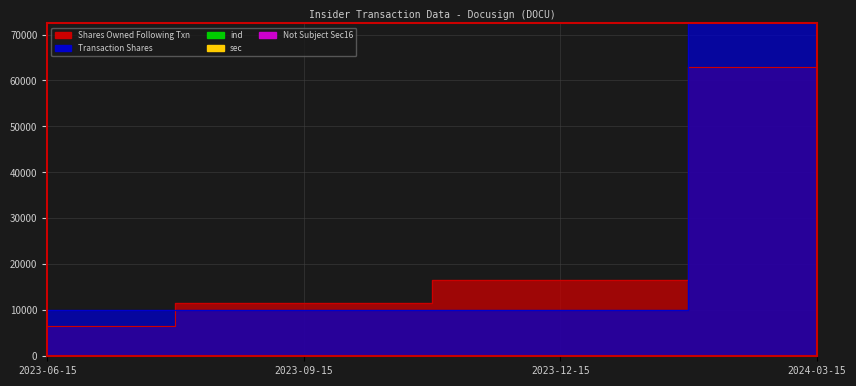

What is the label of the 2nd point from the right?

2023-12-15